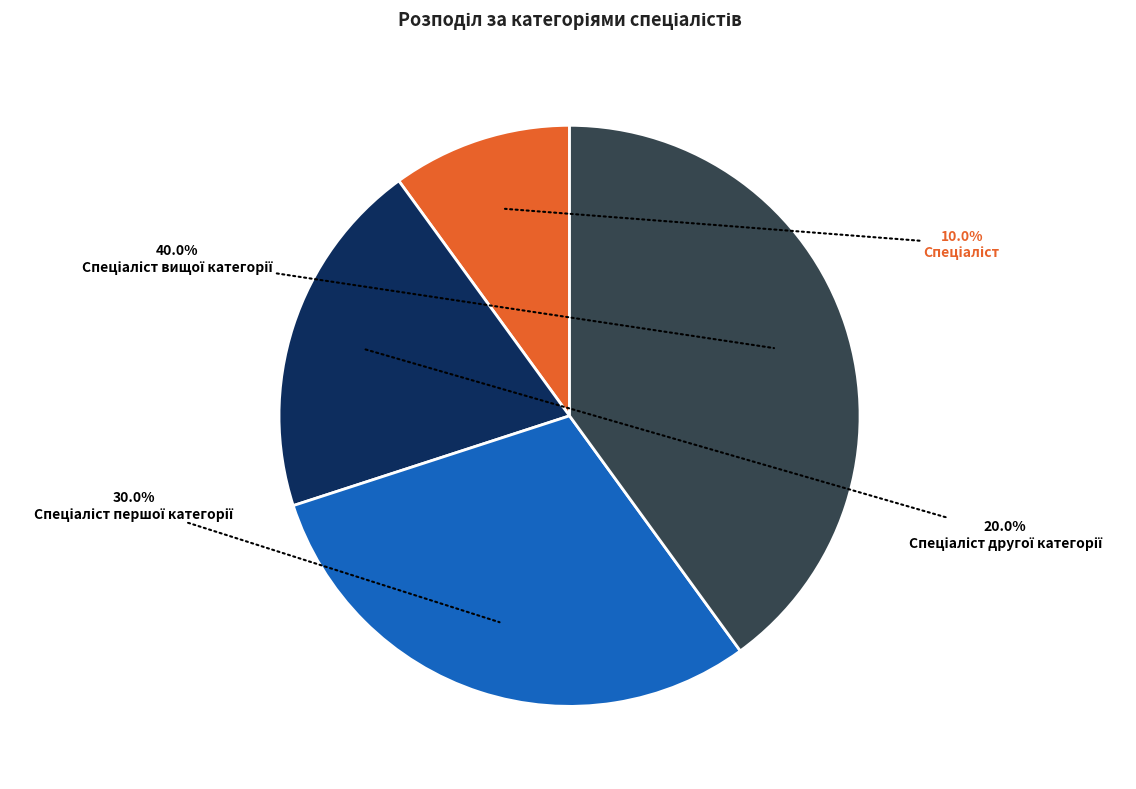

Count the number of slices in the pie.

4